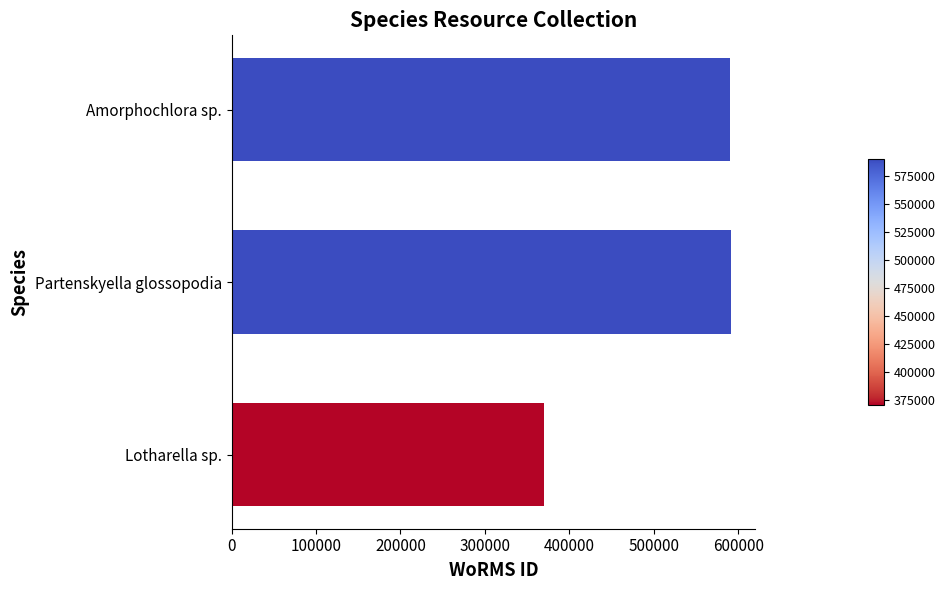

What is the difference between the maximum and minimum values?

221065